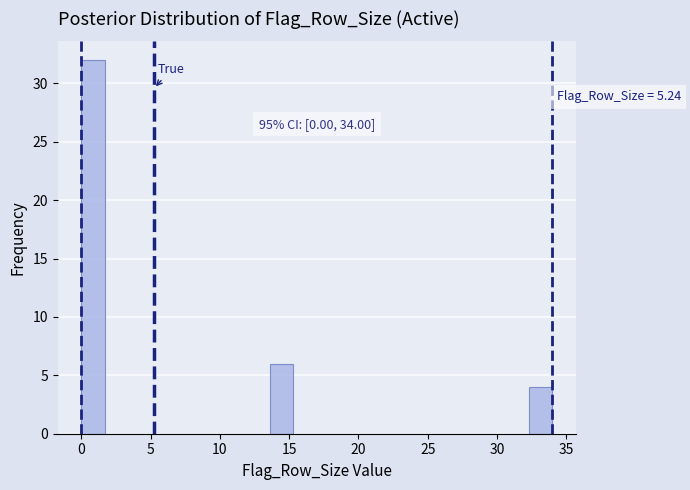

Around what value on the x-axis is the tallest bar? Give the approximate position of its centre, as read against the axis.

1.0